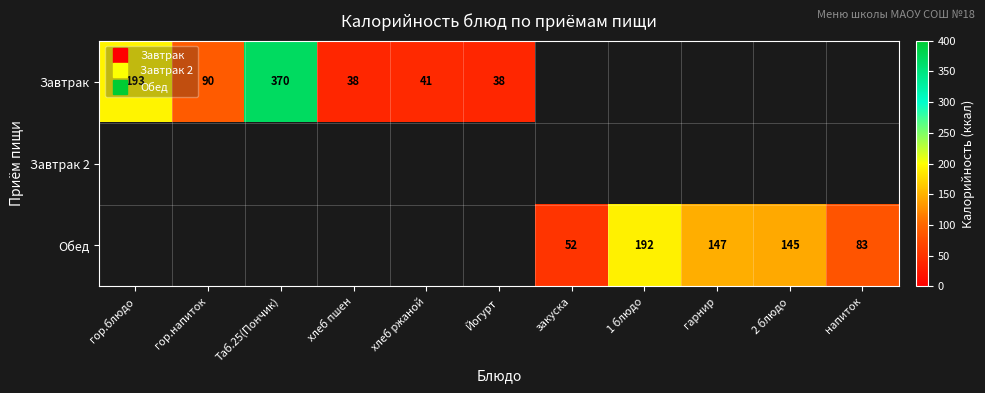

Where is Завтрак nearest to the value 204?

гор.блюдо